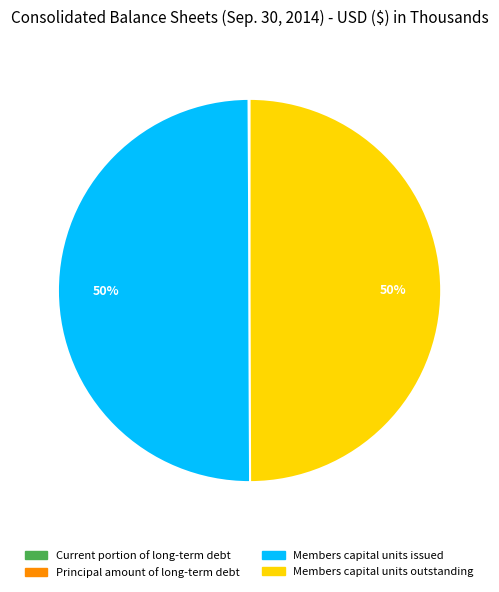

To the nearest percent, what is the difference between the largest and smallest slice percentages?

50%